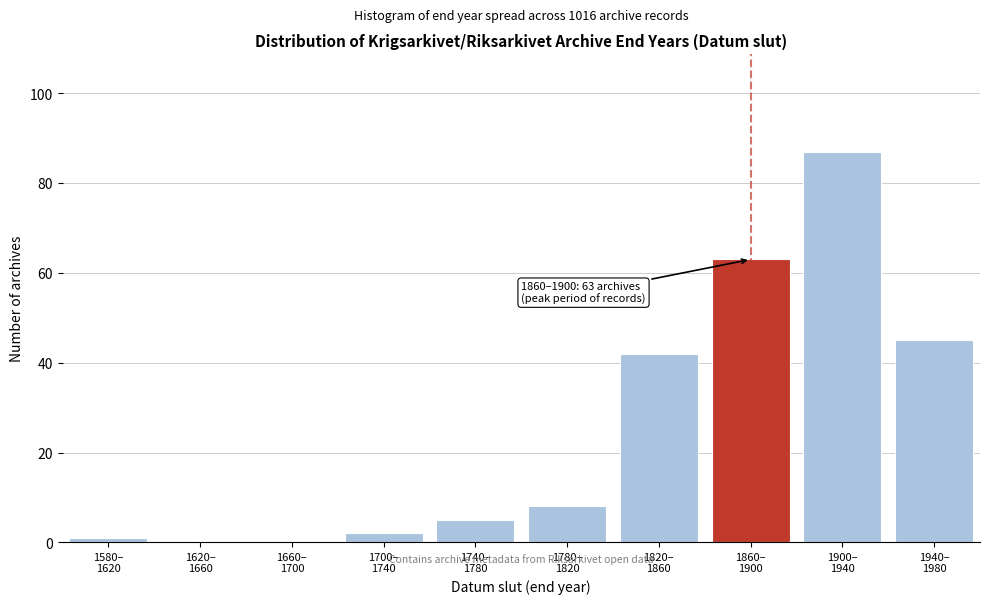

What is the maximum value shown in the chart?

87